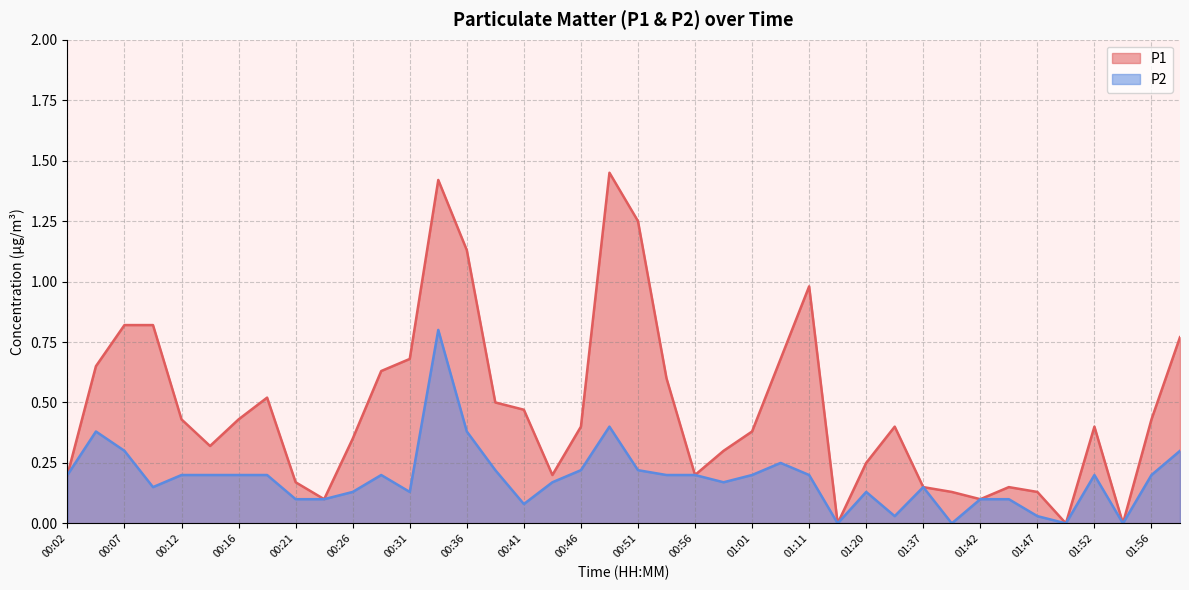

True or false: P2 has more than 2 points higher than both neighbors.

True